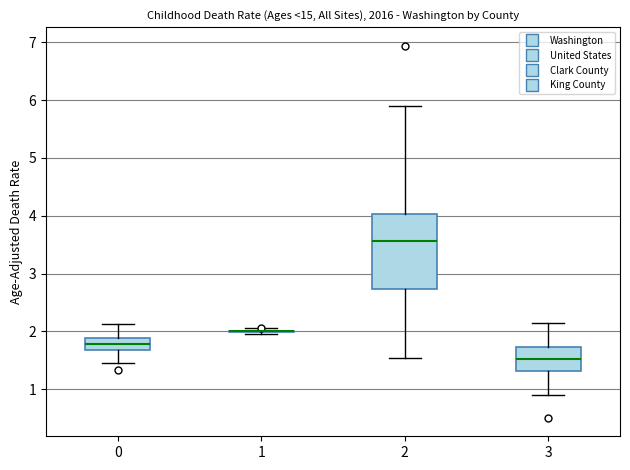

Where does the upper whisker of the box at x = 3 end on the y-axis? The values are not printed on the chart, so give them approximately, as read against the axis.

2.2